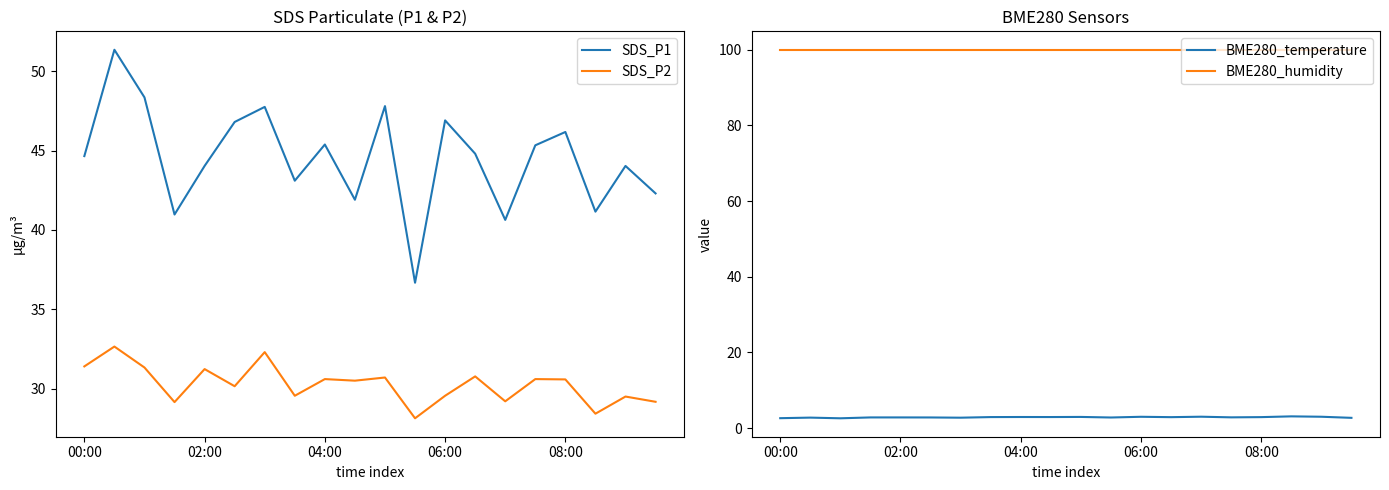

True or false: SDS_P2 and SDS_P1 intersect in this chart.

False